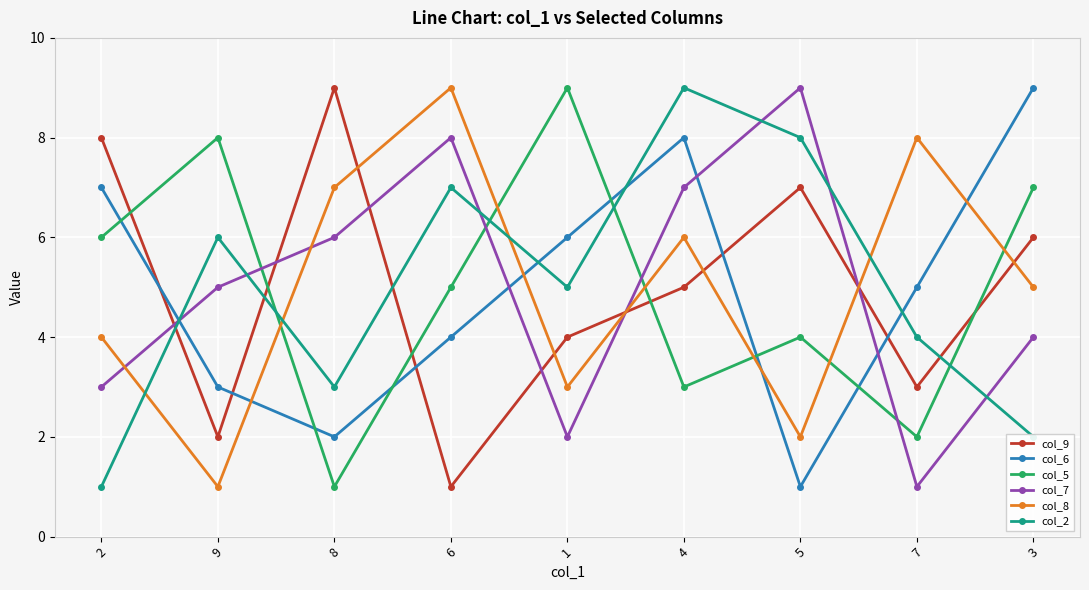

What is the average value of the col_5 series?

5